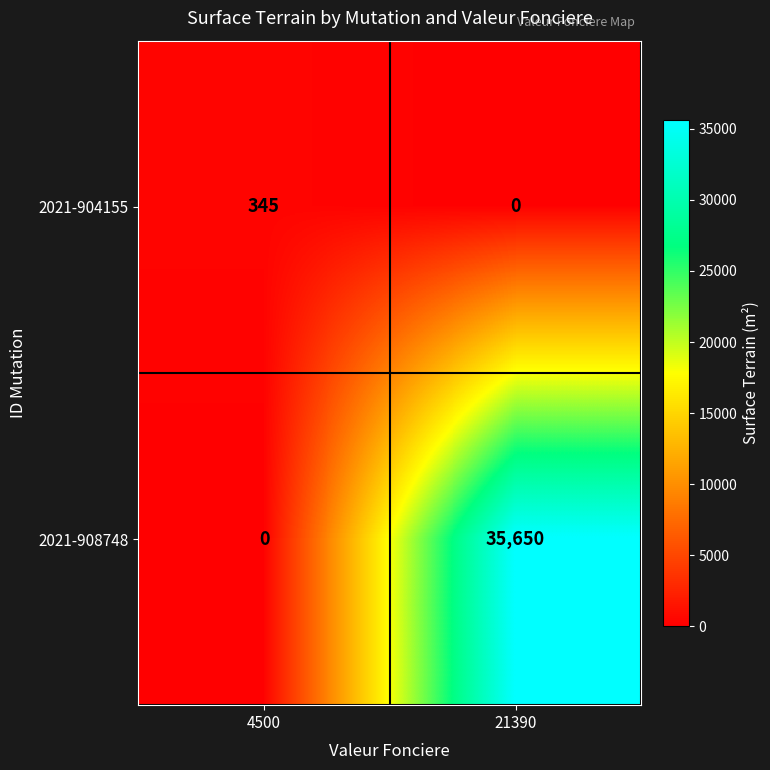

What is the spread (max minus min) of values at 21390?

35650